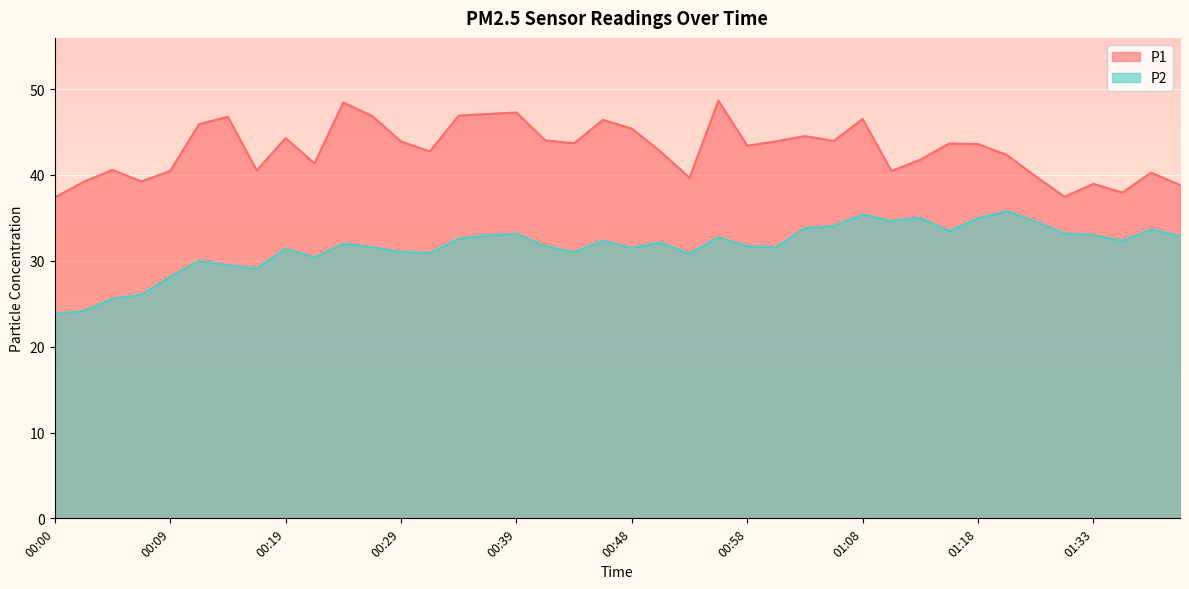

In P2, how many points are lower than both neighbors (excluding endpoints)?

10